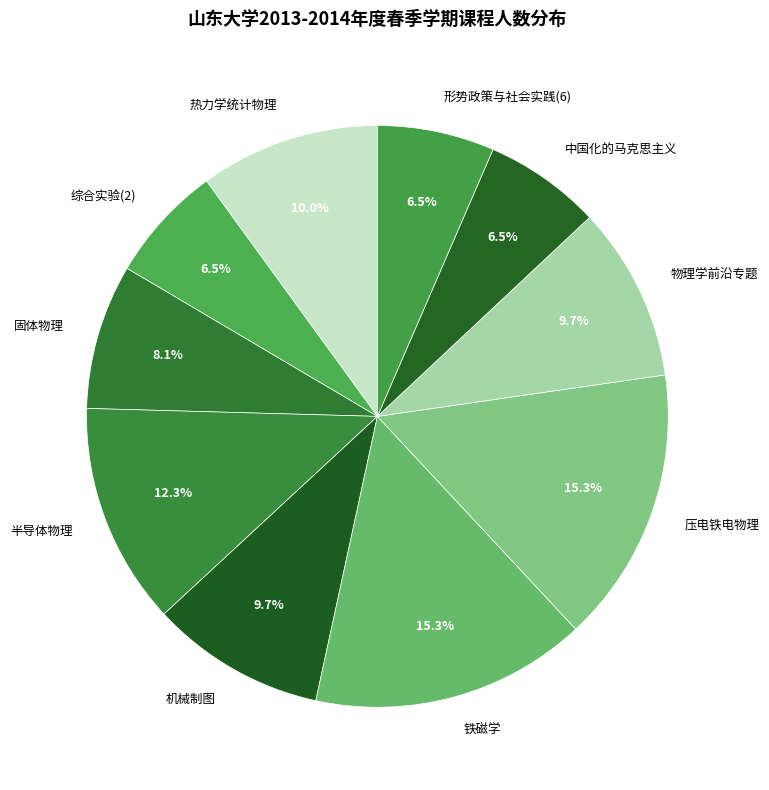

Do 压电铁电物理 and 热力学统计物理 together represent more than half of the pie?

No